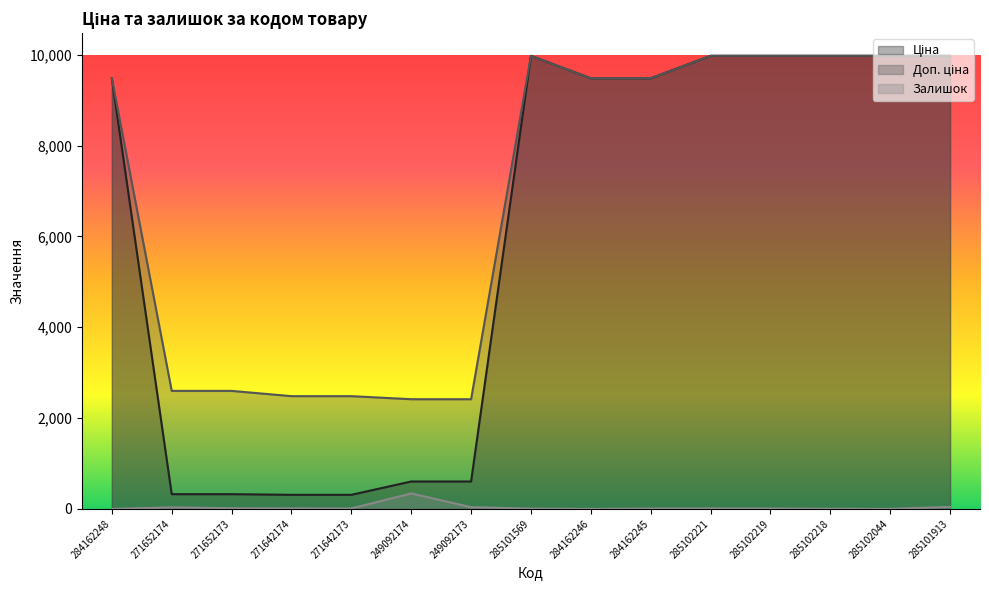

Rank the series at 249092173 from highest to lowest value.

Доп. ціна, Ціна, Залишок